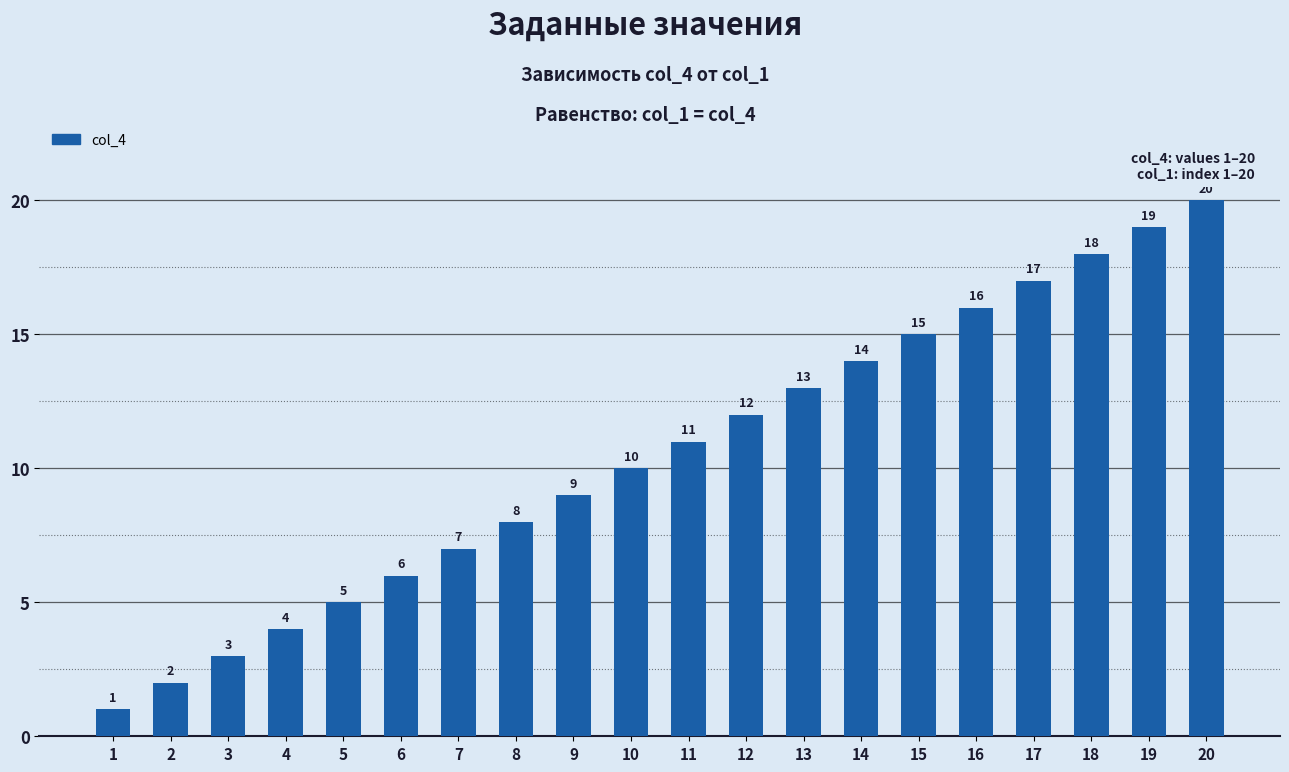

What is the value of the 10th bar from the left?

10